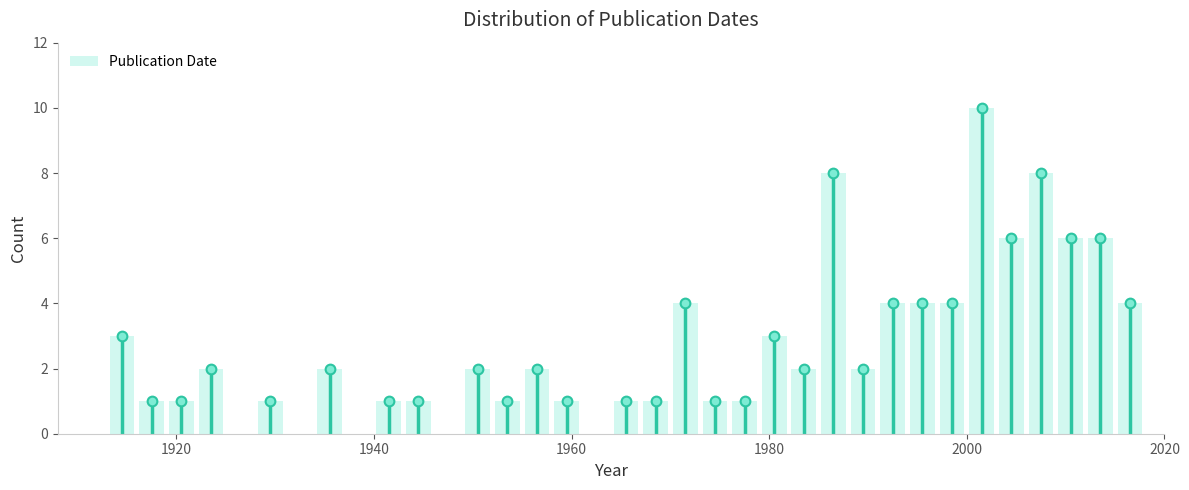

Read against the x-axis, roughly where is the centre of the tallest bar?

2002